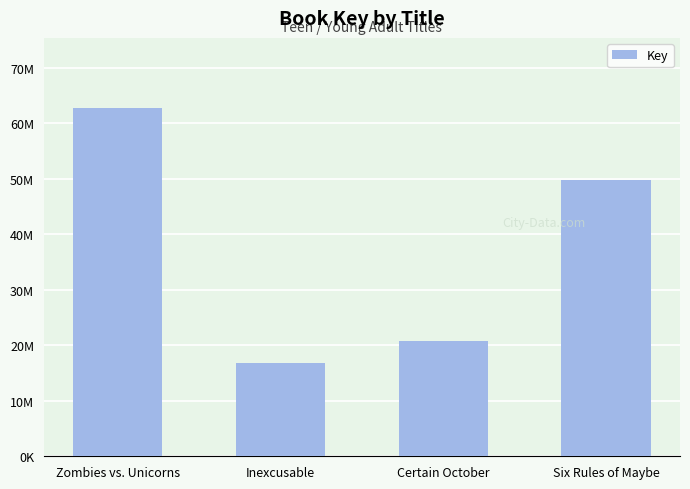

Which label corresponds to the smallest value in the chart?

Inexcusable